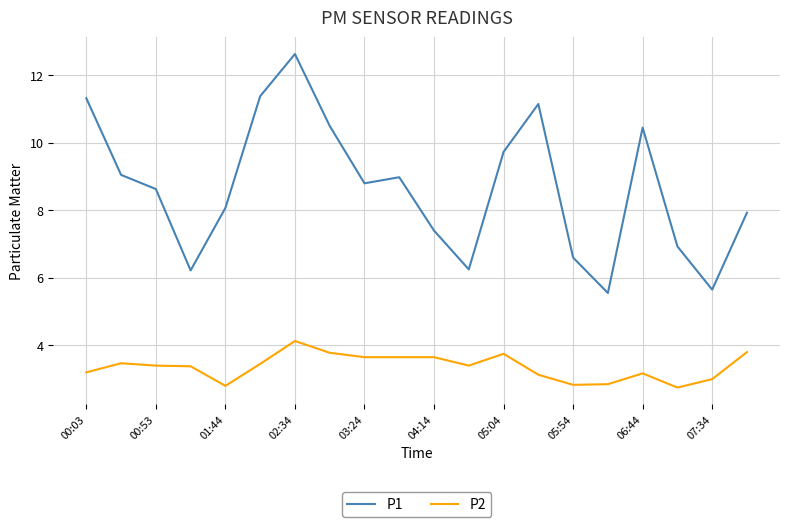

Which series has the largest total across all categories?

P1